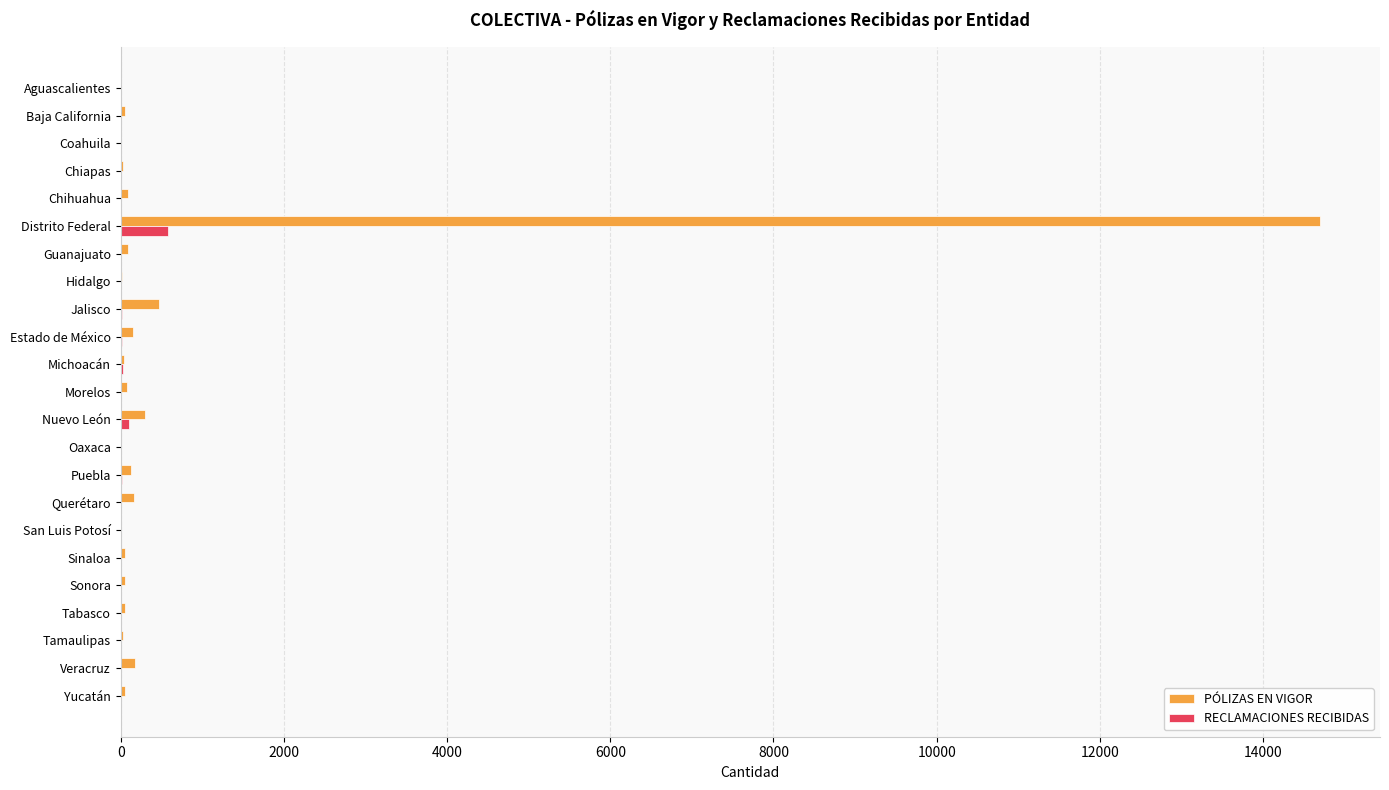

What is the sum of all PÓLIZAS EN VIGOR values?

16741